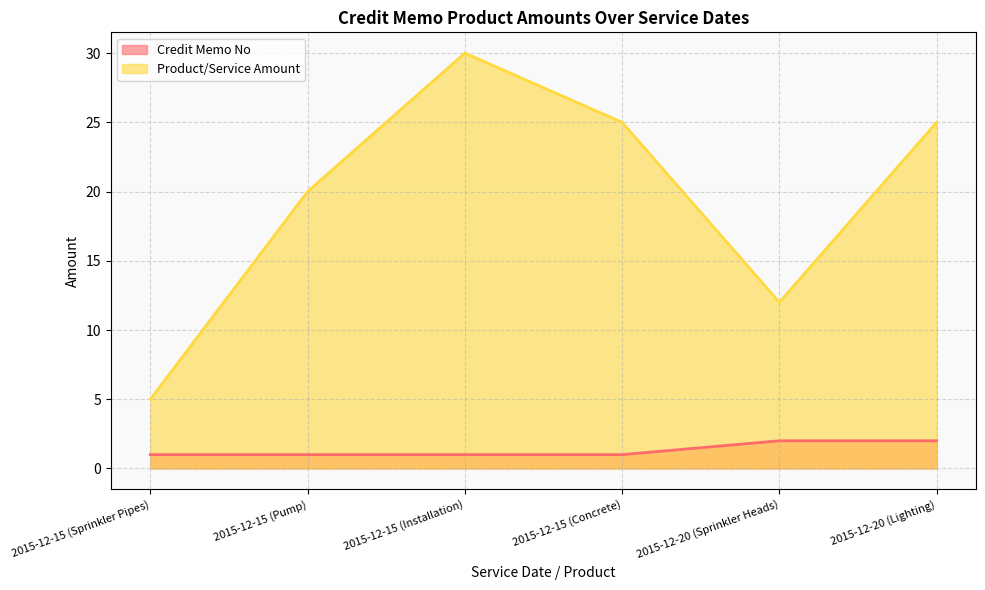

What position from the right is 2015-12-15 (Sprinkler Pipes)?

6